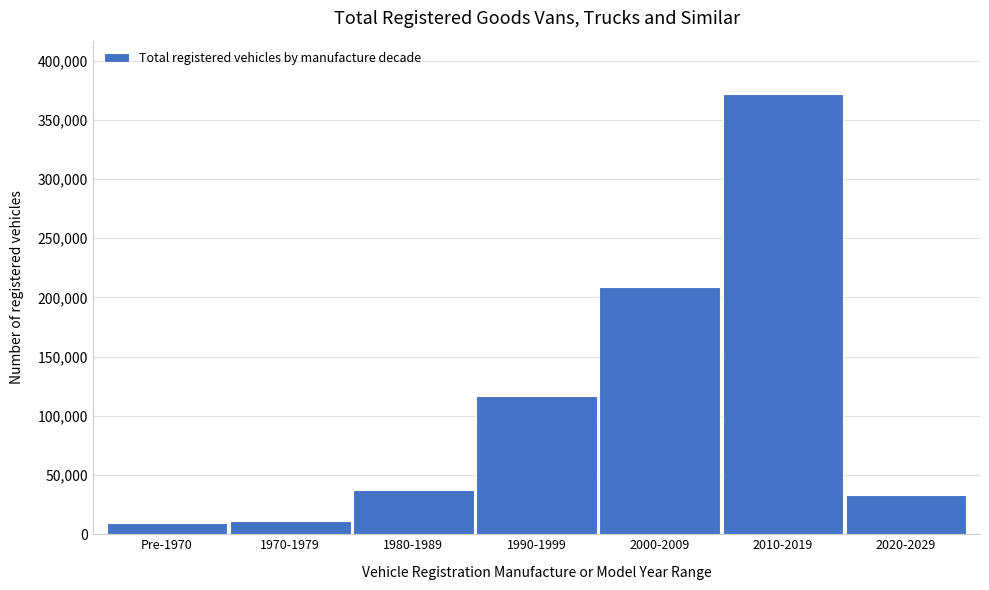

Reading left to right, extract all data points from this chart.

Pre-1970=9169	1970-1979=11551	1980-1989=37508	1990-1999=116351	2000-2009=209085	2010-2019=372116	2020-2029=33356